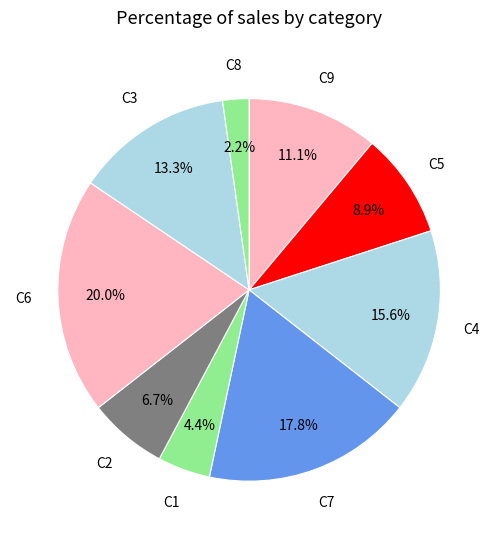

How many slices are in this pie chart?

9